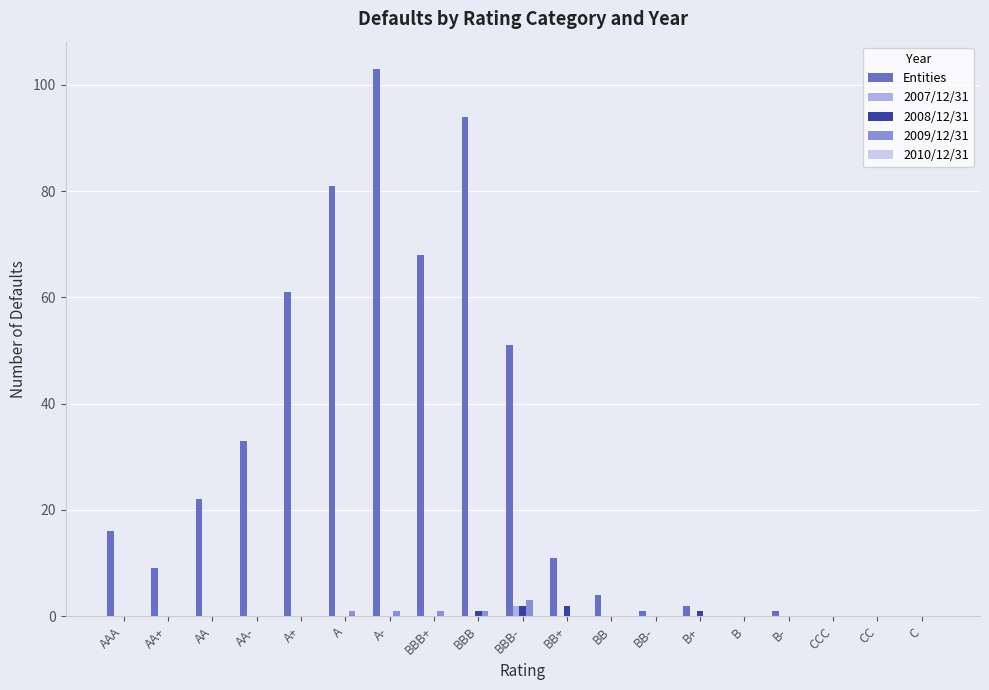

Which series changed the most between AA- and B-?

Entities